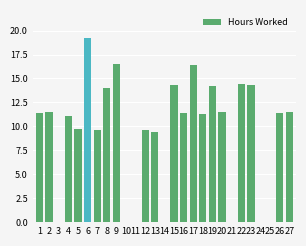

What is the maximum value shown in the chart?

19.3